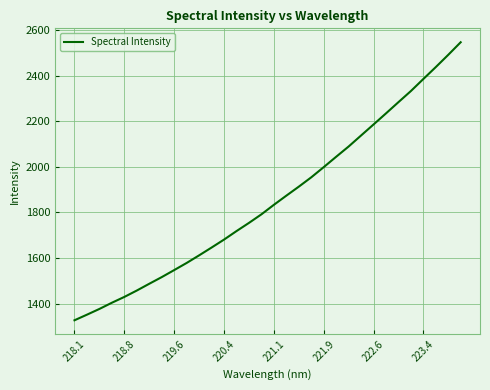

True or false: the data has more than 2 interior local peaks.

False